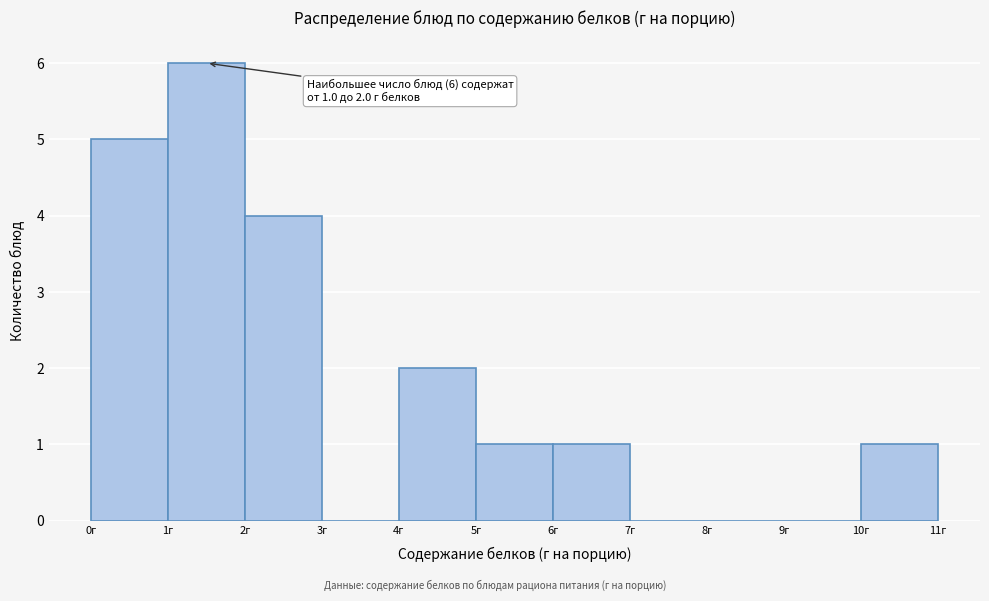

Which range on the x-axis has the tallest bar?

1 to 2